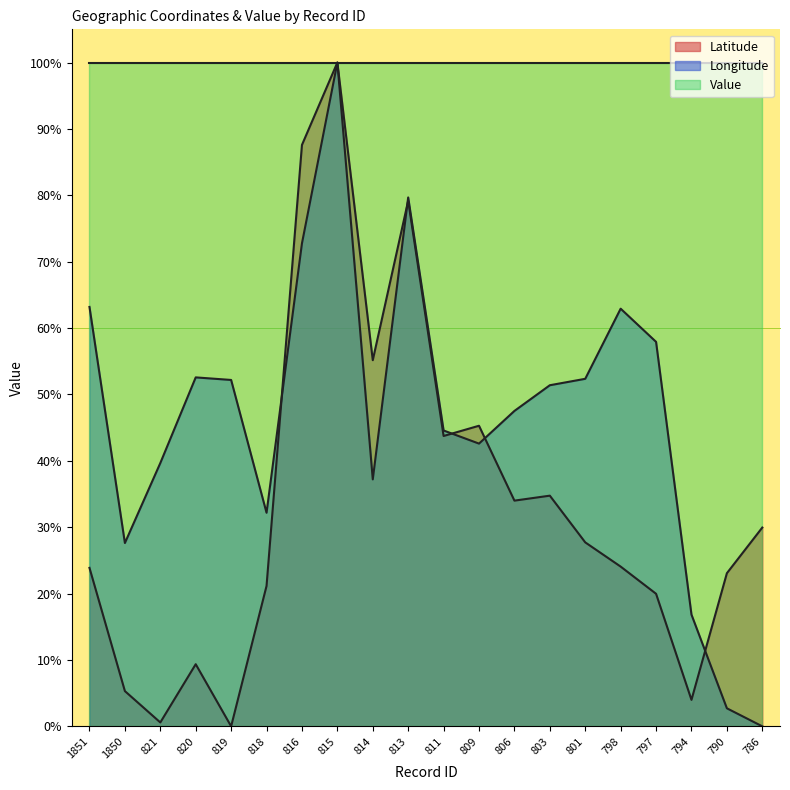

What is the difference between the maximum and second lowest values in the Longitude series?

97.3